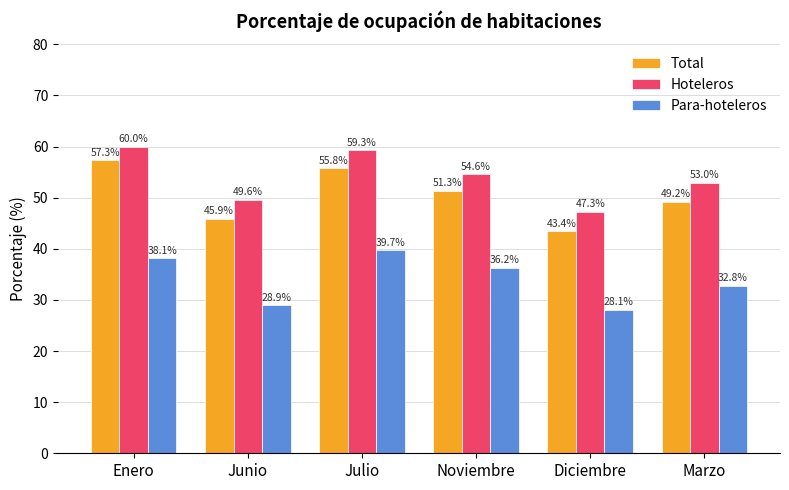

How many bars are there in each group?

3